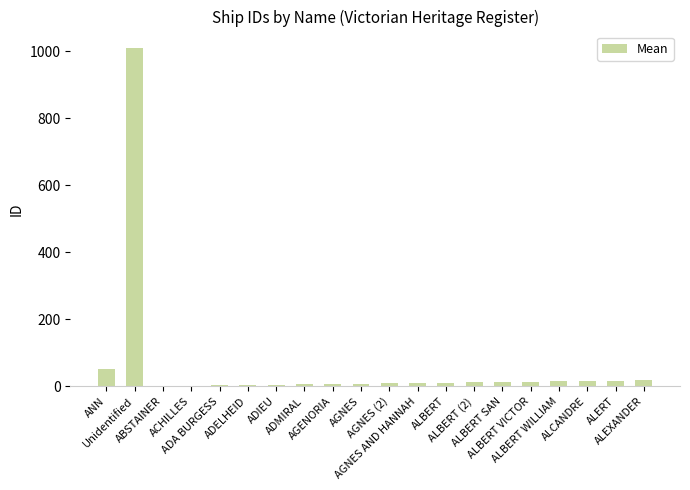

What is the average value?

62